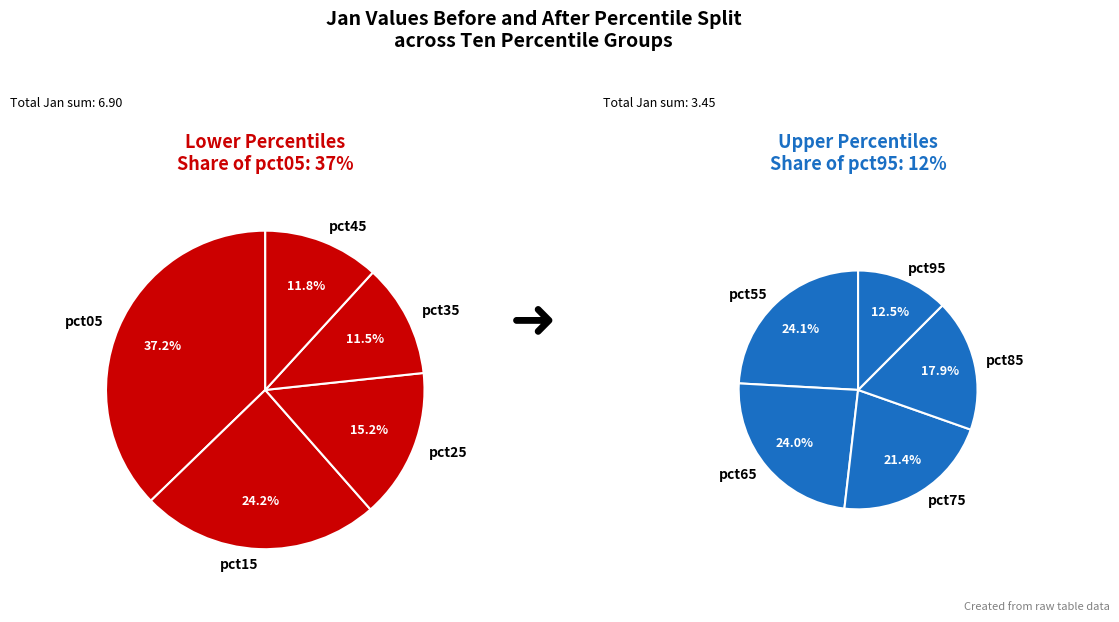

Rank the categories by value from lowest to highest.

pct95, pct85, pct75, pct35, pct45, pct65, pct55, pct25, pct15, pct05